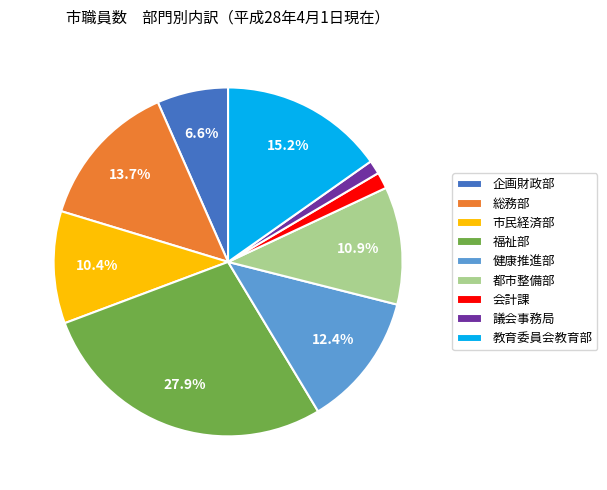

The 教育委員会教育部 slice represents 20% of the pie. True or false?

False